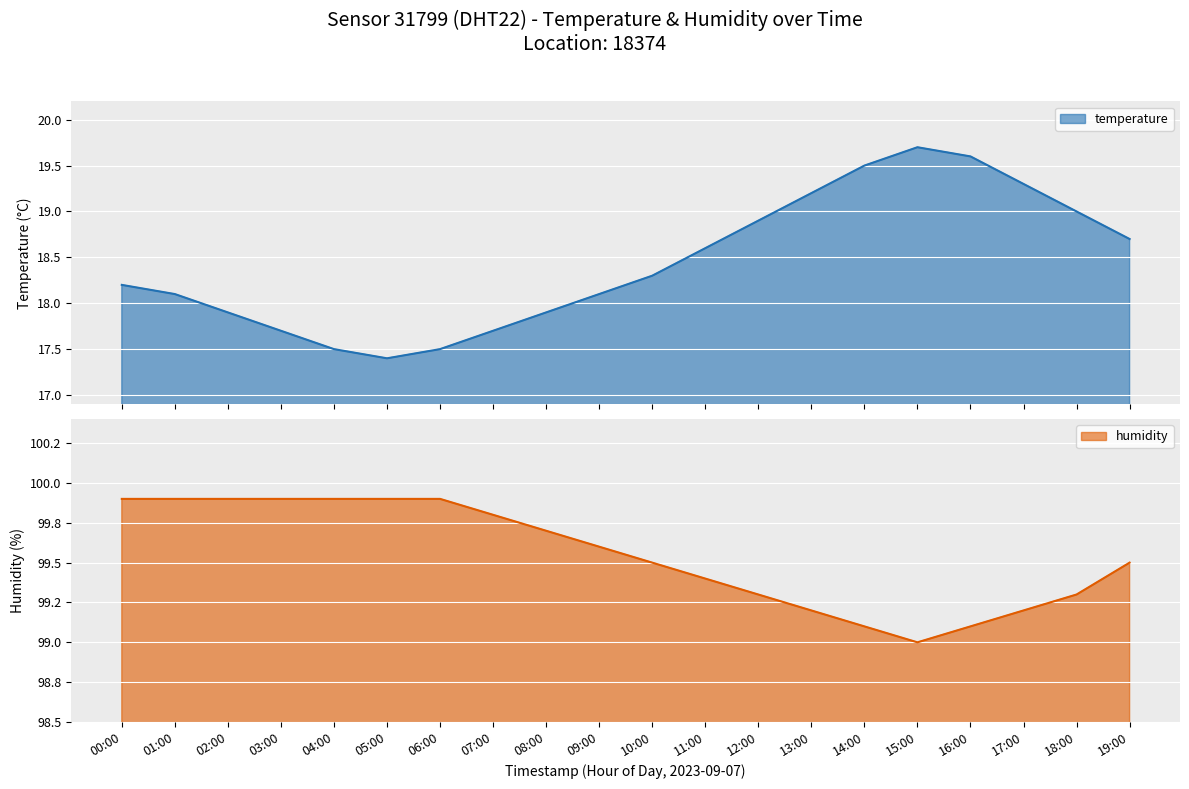

What value does the temperature series have at 11:00?

18.6